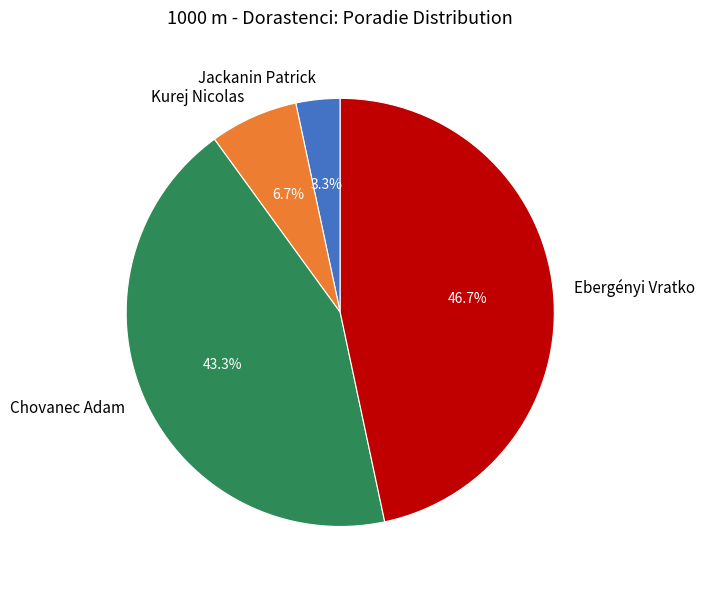

What portion of the pie excludes Kurej Nicolas?

93.3%